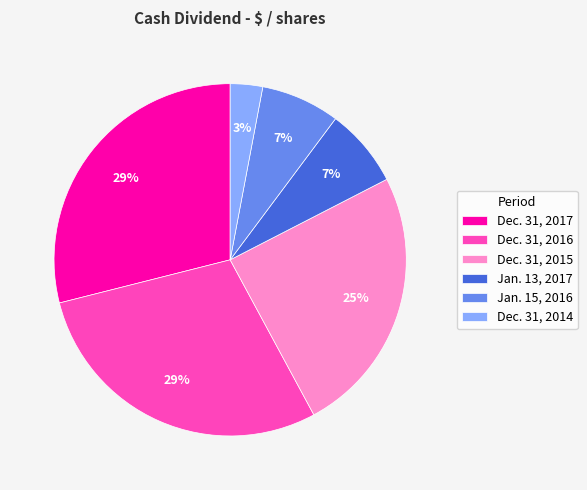

Which slice is the smallest?

Dec. 31, 2014